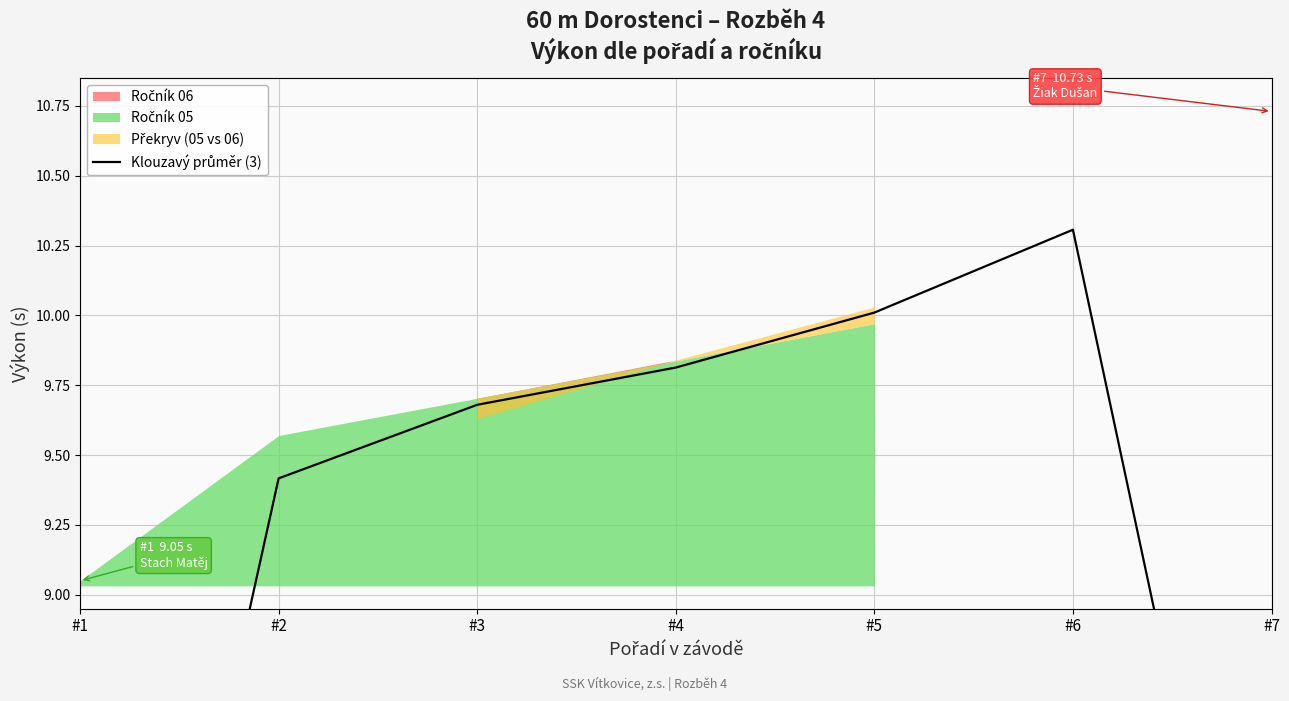

List the labels in order of value, smallest first.

#1, #7, #2, #3, #4, #5, #6